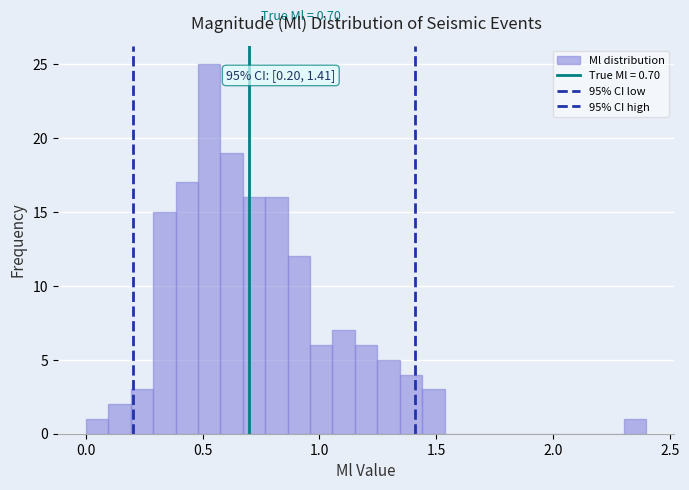

Around what value on the x-axis is the tallest bar? Give the approximate position of its centre, as read against the axis.

0.55